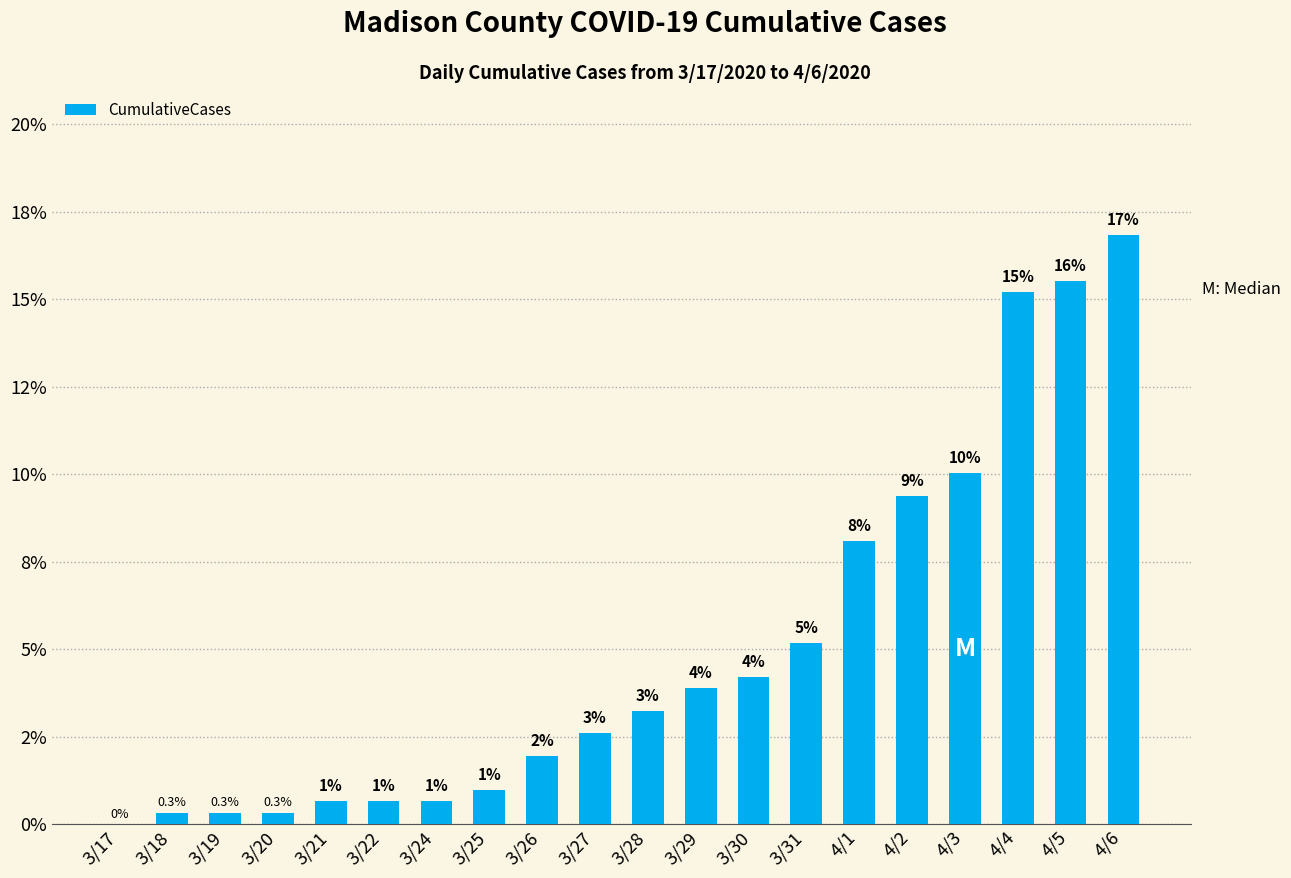

The value at 4/5 is 0.2. True or false?

False